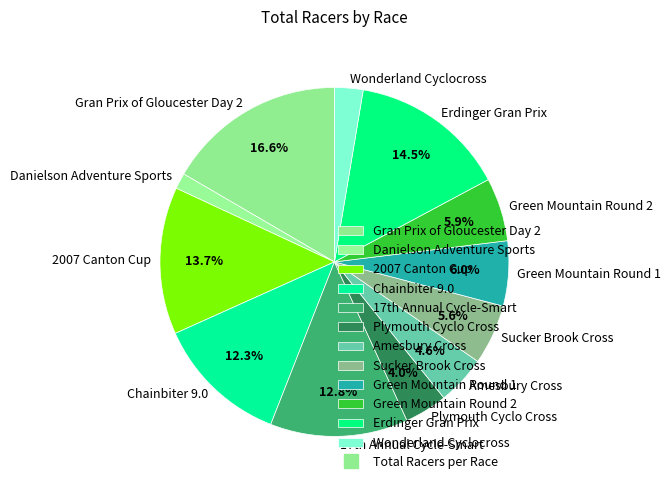

Which slice is the smallest?

Danielson Adventure Sports